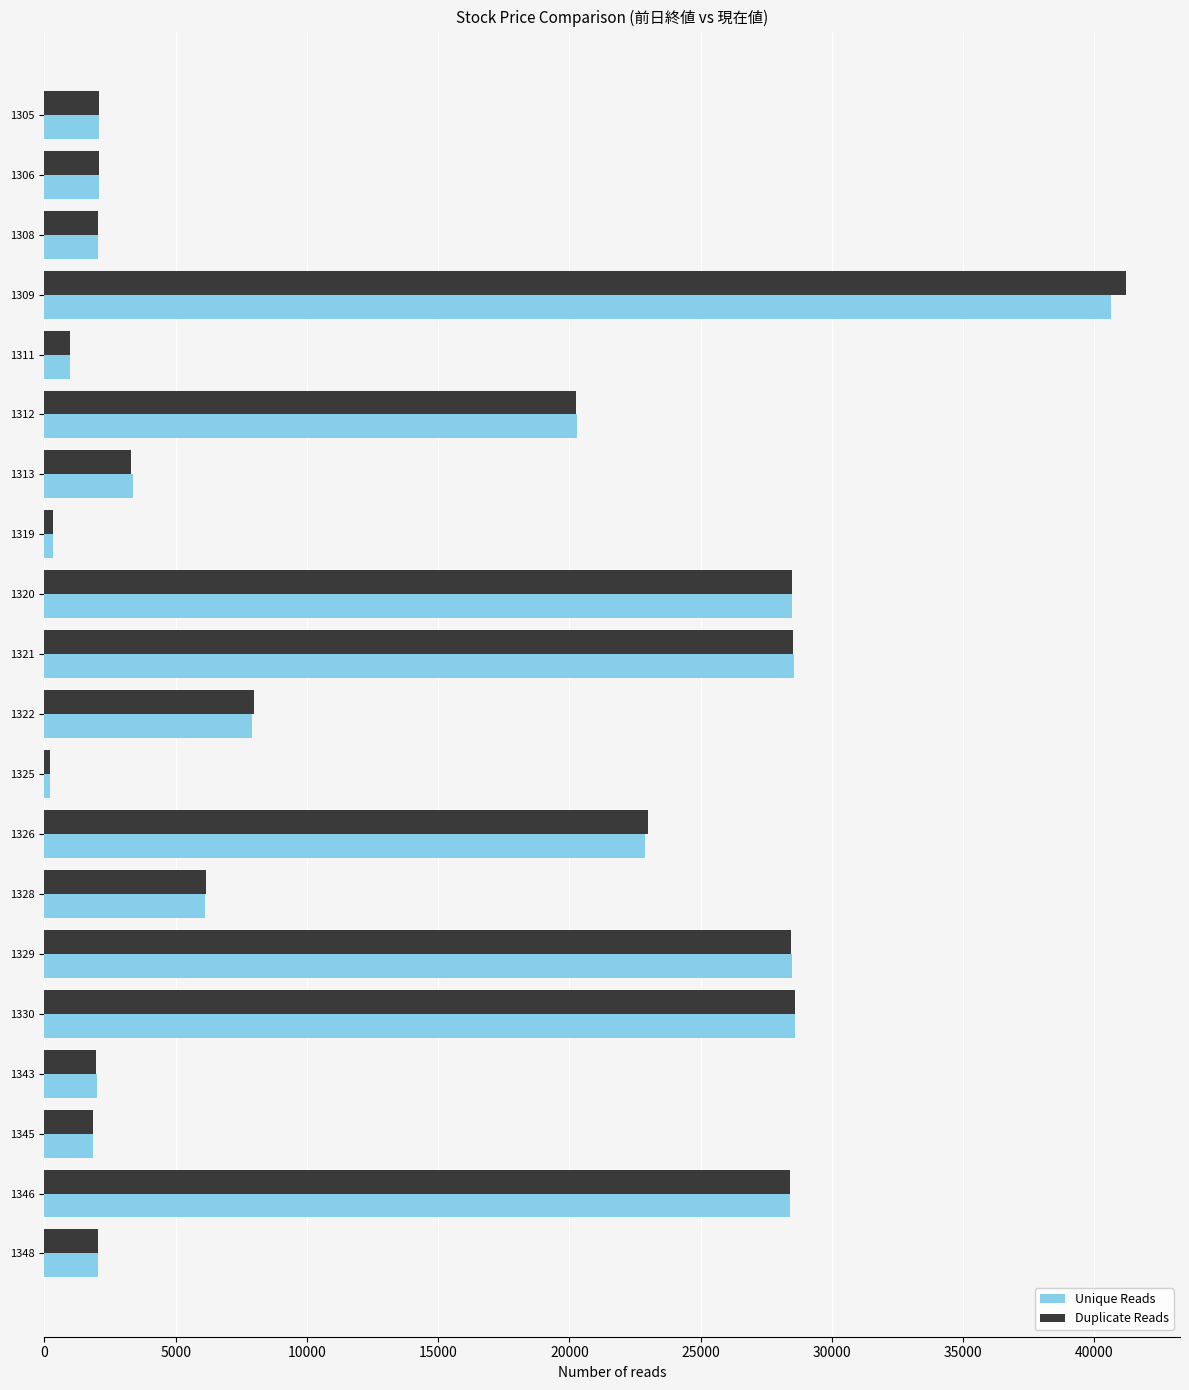

What is the average value of the Duplicate Reads series?

12891.2